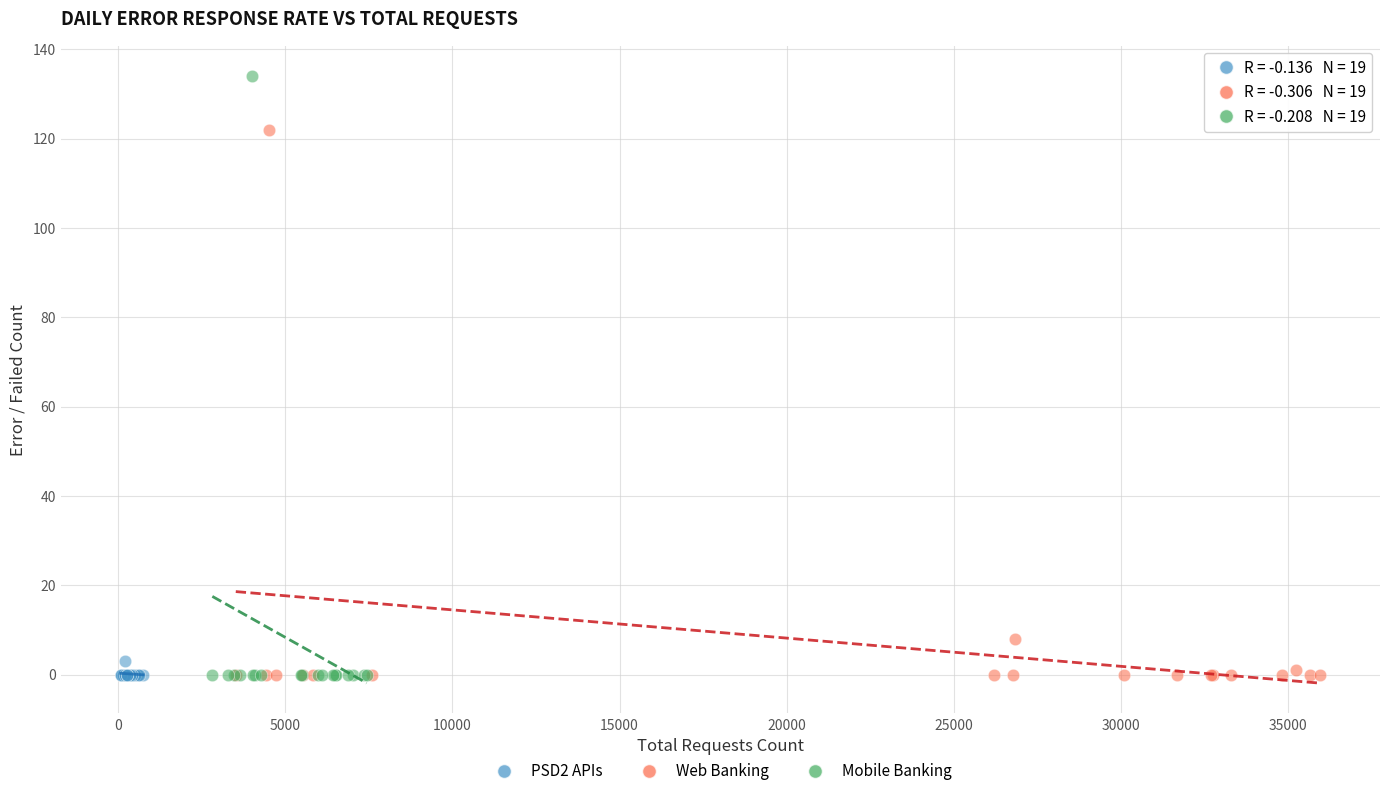

Which series has the largest Y range (max minus min)?

Mobile Banking